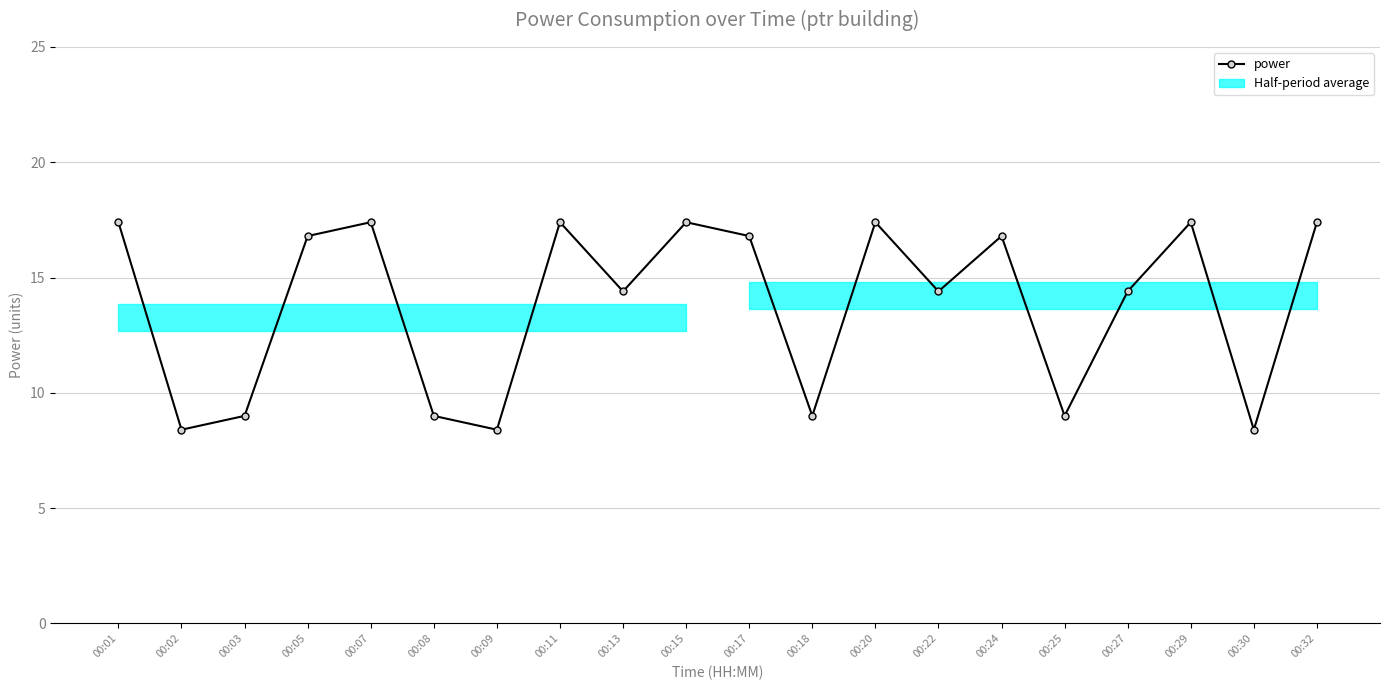

Which label corresponds to the smallest value in the chart?

00:02